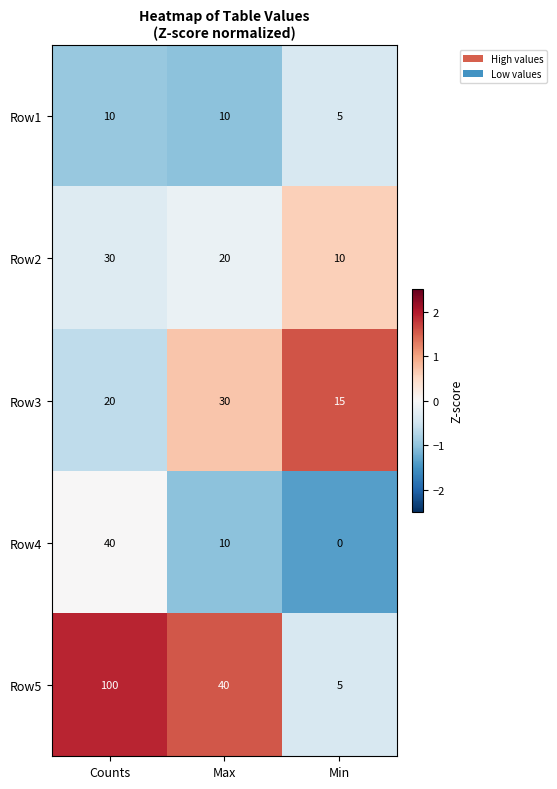

Which category has the highest value in the Row3 series?

Max